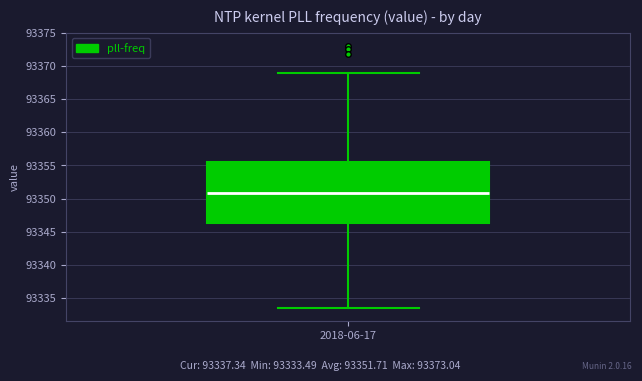

Read this box plot against the y-axis: the position of the median line, the range covered by the box, and the ends of both whiskers. The values are not printed on the chart, so give them approximately, as read against the axis.

median 93351.0, box 93346.5 to 93355.5, whiskers 93333.5 to 93369.0